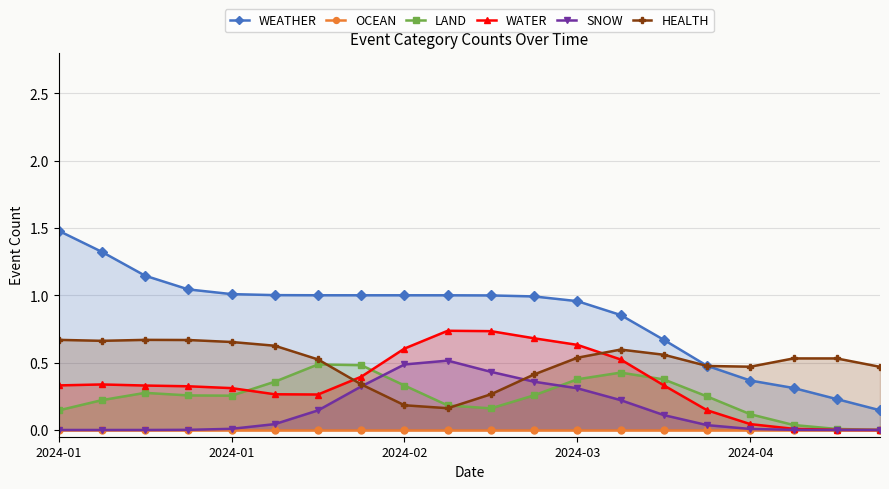

What is the difference between the maximum and minimum values in the SNOW series?

0.5